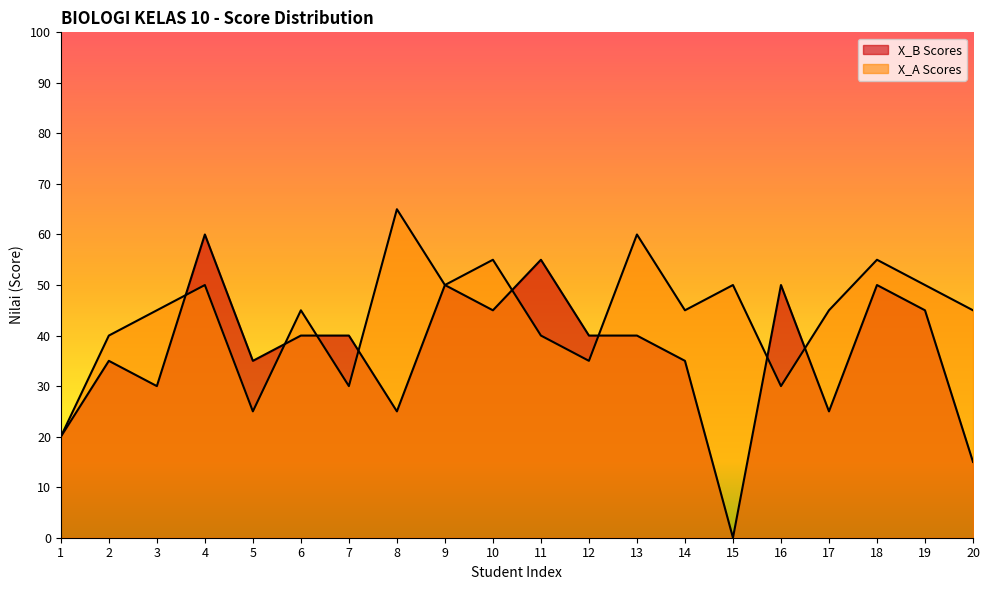

What is the maximum value for X_B Scores?

60